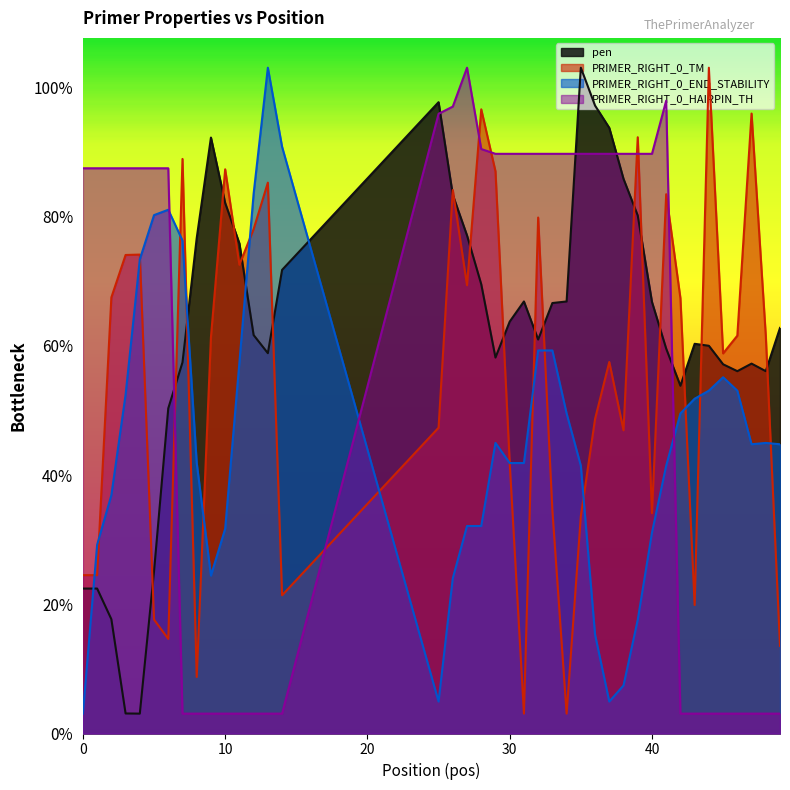

What is the minimum value shown in the chart?

2.0